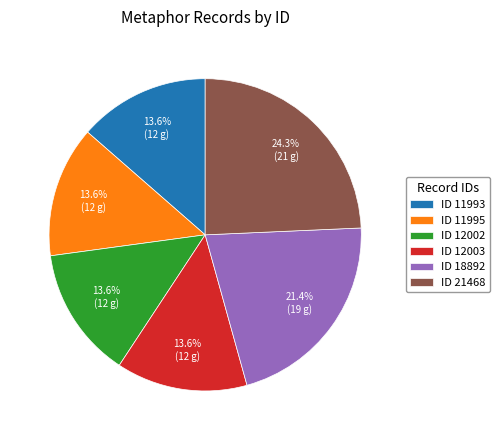

Approximately how many times larger is the value at ID 12003 compared to ID 21468?

0.6